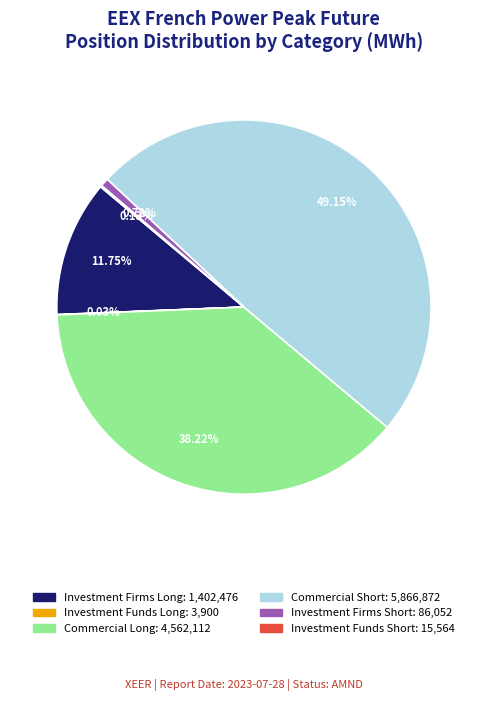

Does any single category account for the majority?

No